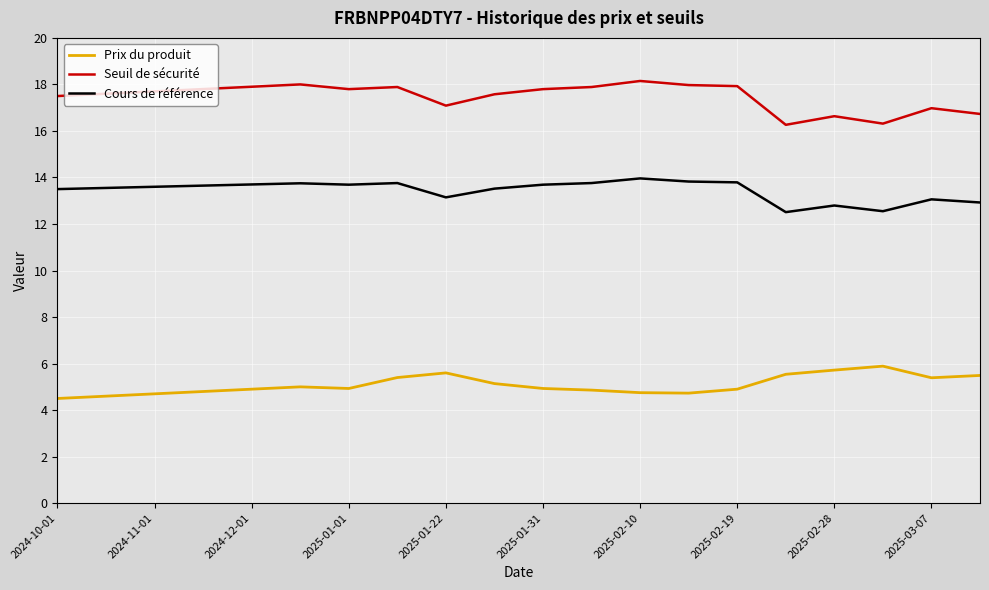

List the series in order of their peak value, lowest first.

Prix du produit, Cours de référence, Seuil de sécurité